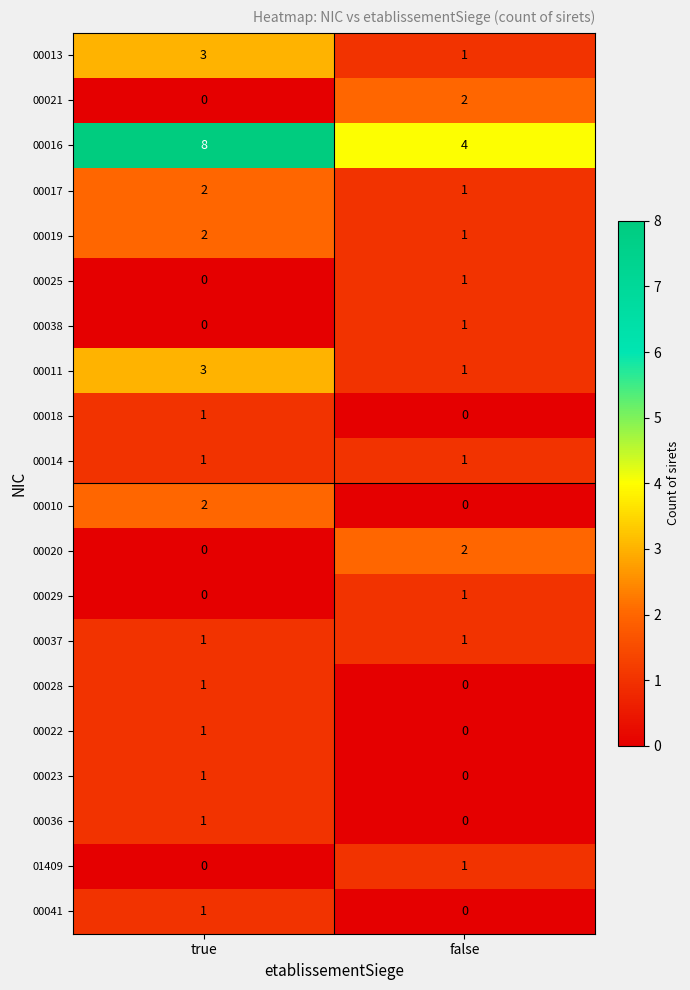

At how many categories does at least one series exceed 3?

2